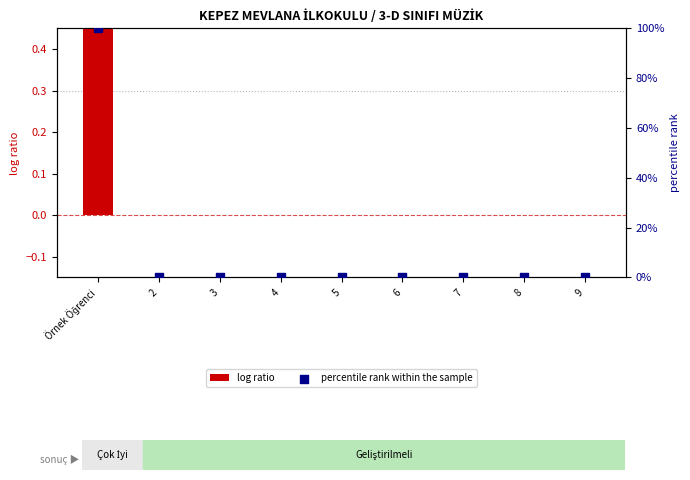

Which series reaches the maximum Y coordinate?

percentile rank within the sample